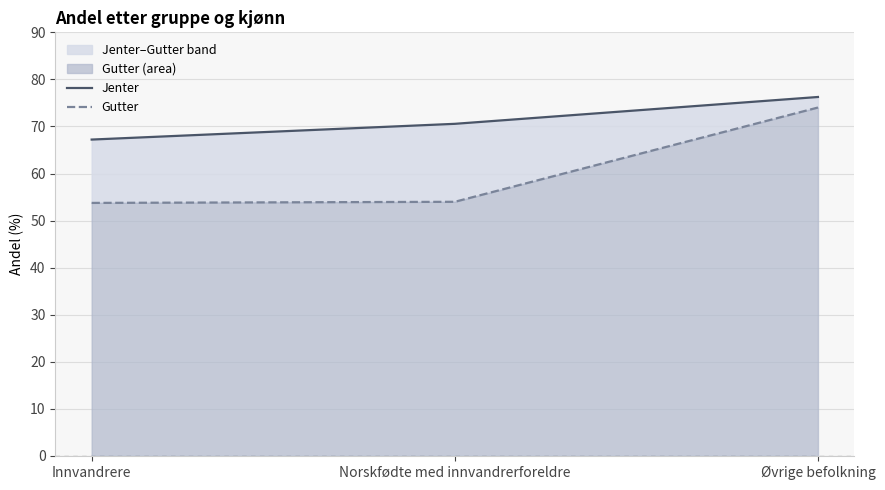

What is the total value across all series at Norskfødte med innvandrerforeldre?

124.6